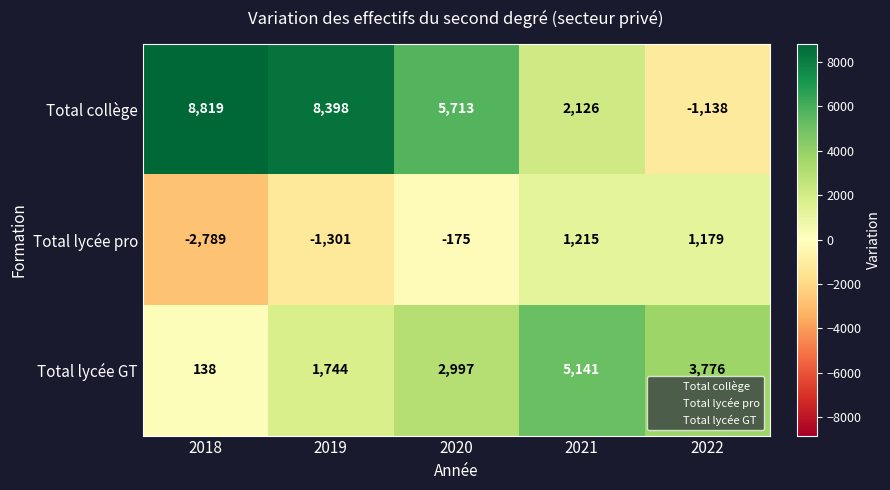

The Total collège series shows 4093 at 2018. True or false?

False